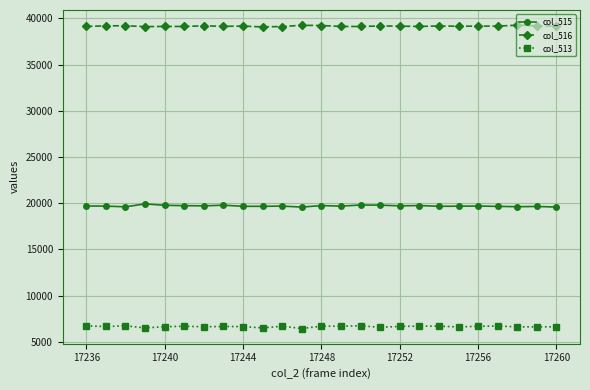

List the series in order of their peak value, lowest first.

col_513, col_515, col_516